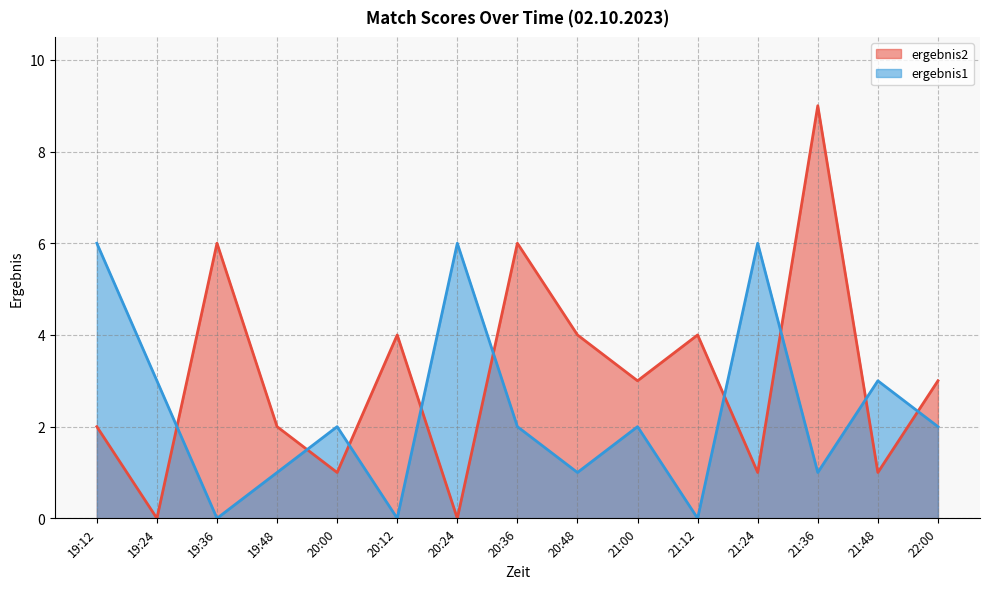

What are all the series names shown in the legend?

ergebnis2, ergebnis1